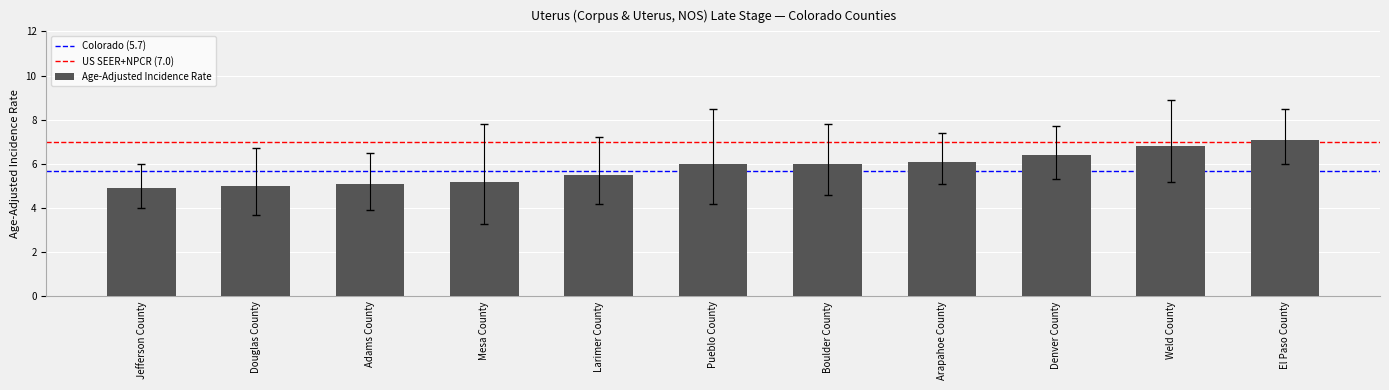

Reading left to right, list all the values displayed in this chart.

4.9	5.0	5.1	5.2	5.5	6.0	6.0	6.1	6.4	6.8	7.1